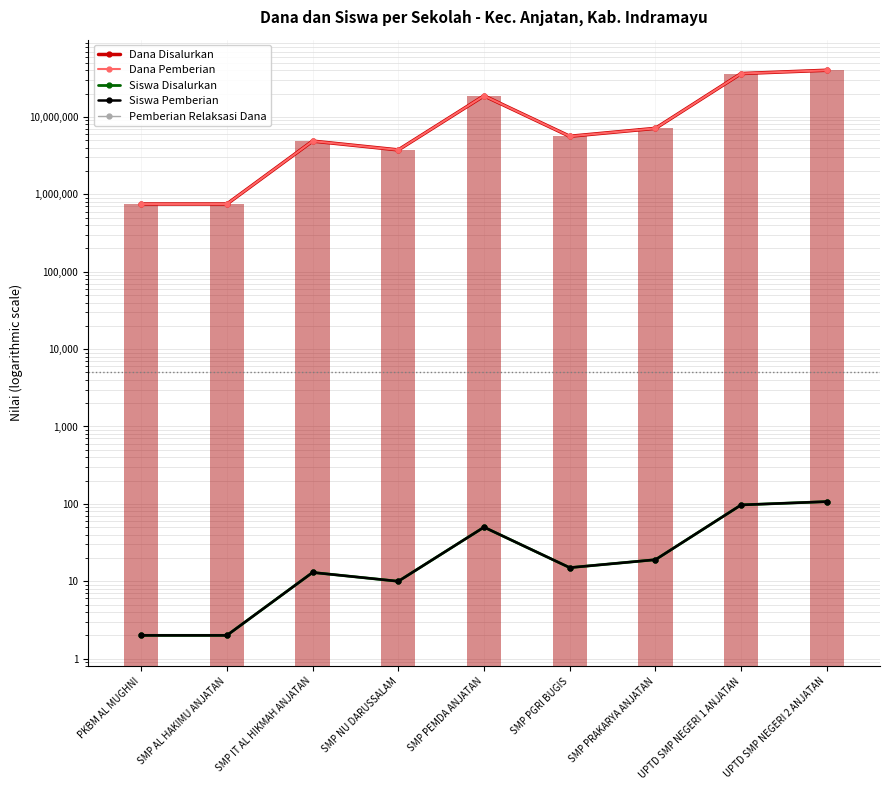

At which category does the chart reach its minimum across all series?

PKBM AL MUGHNI